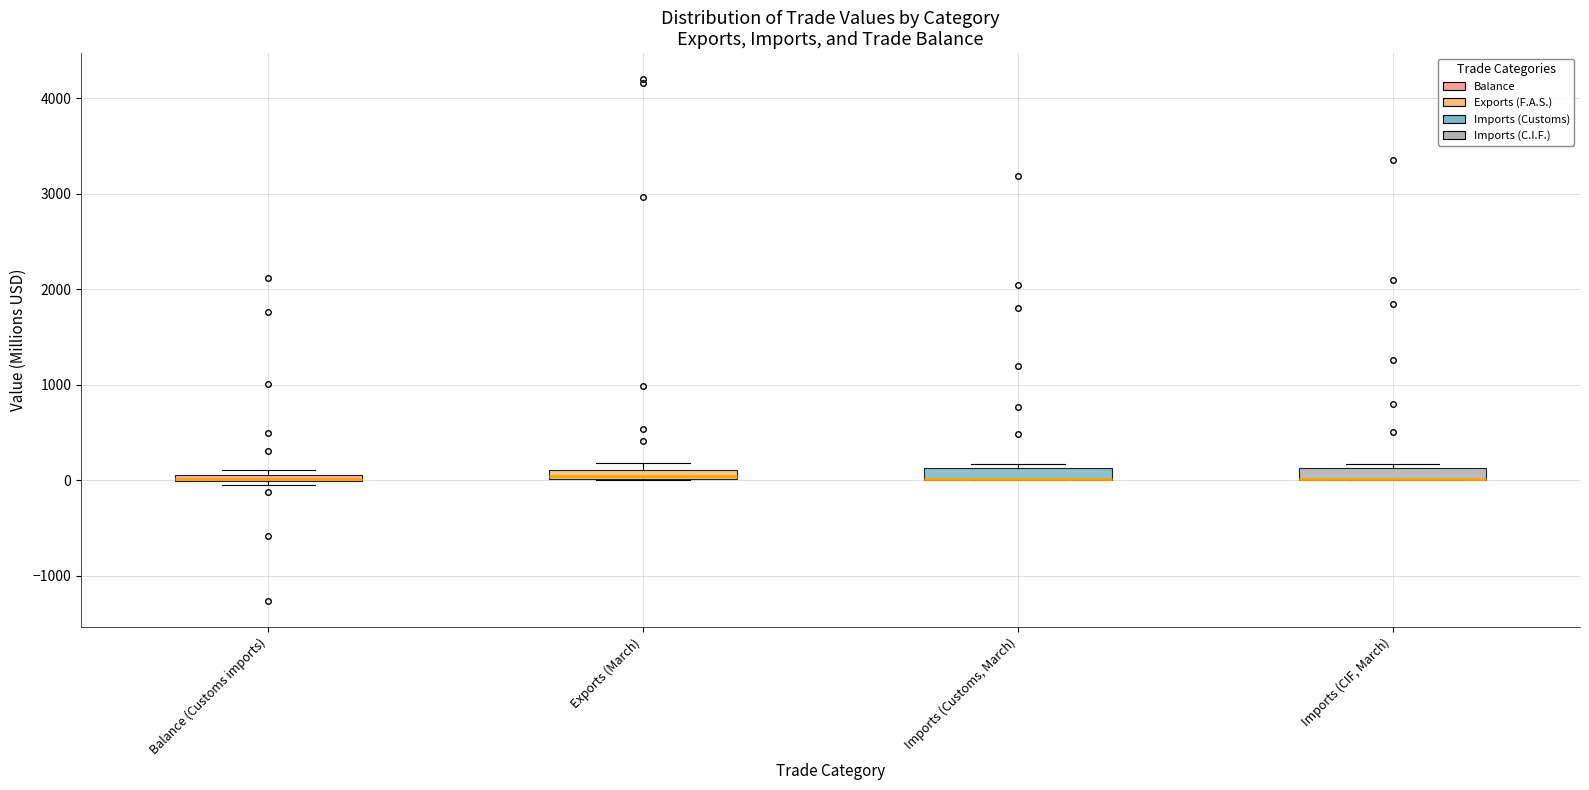

Where is the lower edge of the box for Imports (Customs, March) on the y-axis? The values are not printed on the chart, so give them approximately, as read against the axis.

0